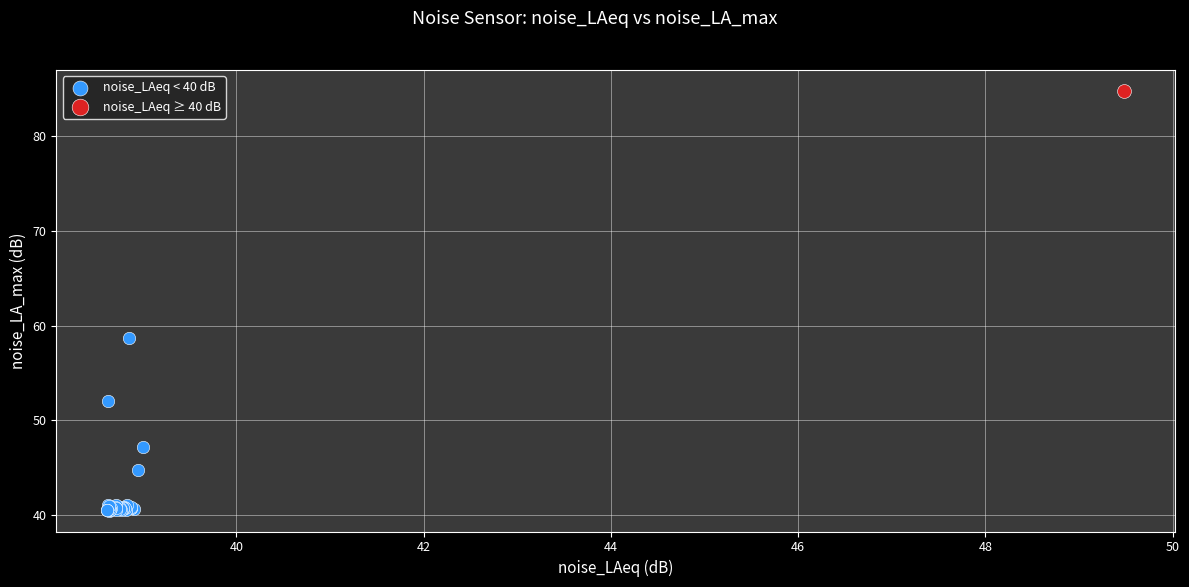

What are all the series names shown in the legend?

noise_LAeq < 40 dB, noise_LAeq ≥ 40 dB